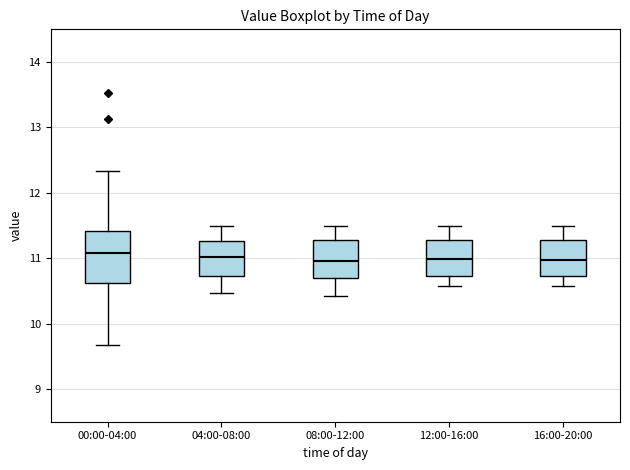

Reading left to right, read every box against the y-axis: the position of its median line, the range the box covers, and the ends of its whiskers. The values are not printed on the chart, so give them approximately, as read against the axis.

00:00-04:00: median 11.1, box 10.6 to 11.4, whiskers 9.7 to 12.3
04:00-08:00: median 11.0, box 10.7 to 11.3, whiskers 10.5 to 11.5
08:00-12:00: median 11.0, box 10.7 to 11.3, whiskers 10.4 to 11.5
12:00-16:00: median 11.0, box 10.7 to 11.3, whiskers 10.6 to 11.5
16:00-20:00: median 11.0, box 10.7 to 11.3, whiskers 10.6 to 11.5